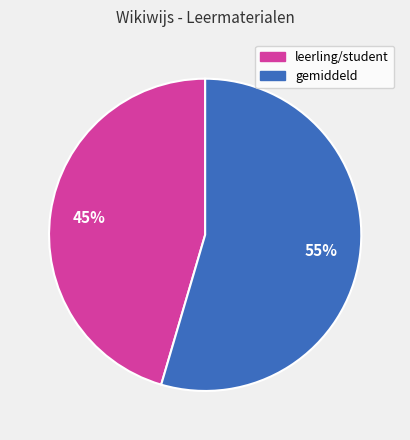

Does any single category account for the majority?

Yes